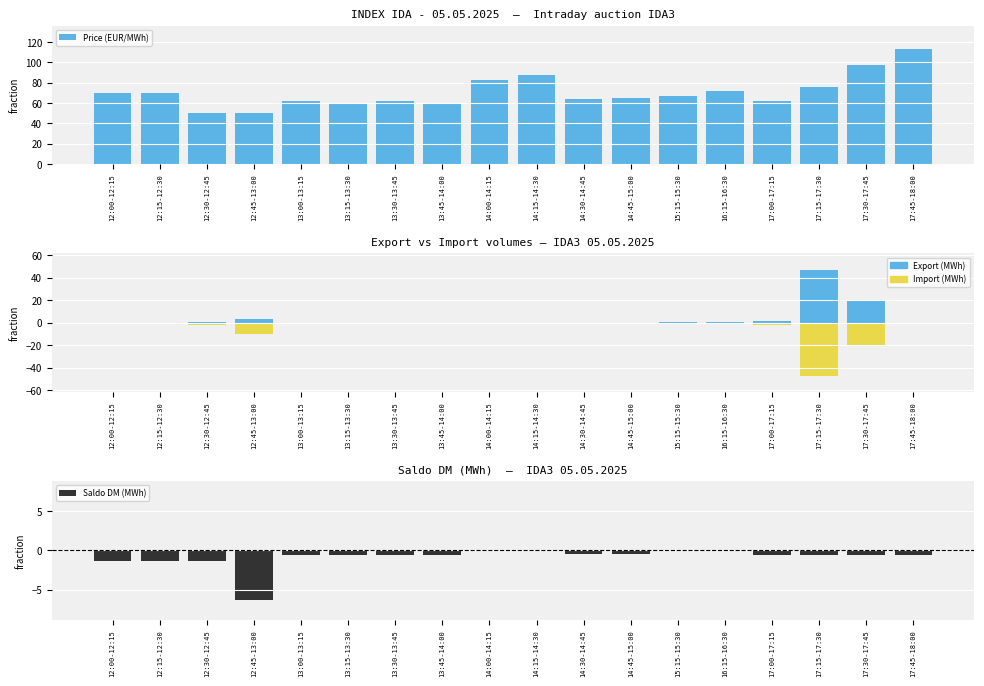

Between 12:15-12:30 and 17:15-17:30, which series saw the biggest shift?

Export (MWh)